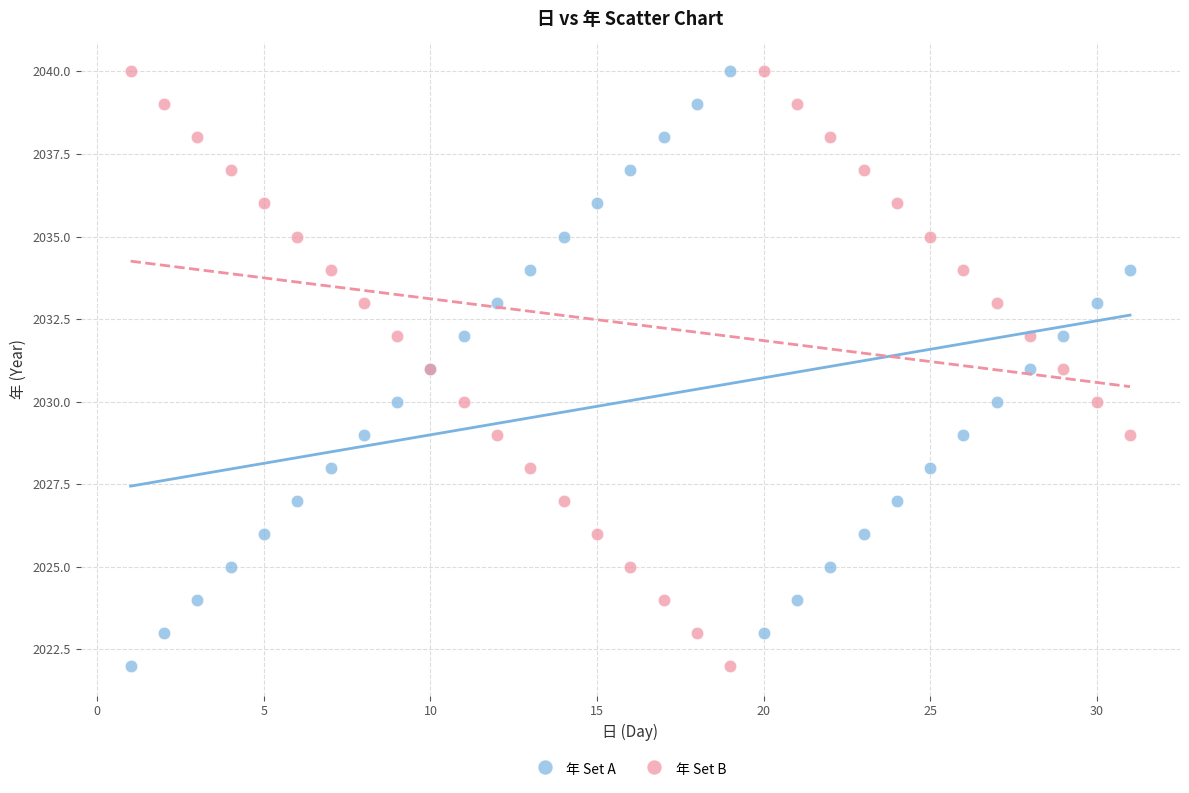

What is the X range (max minus min) for the scatter plot?

30